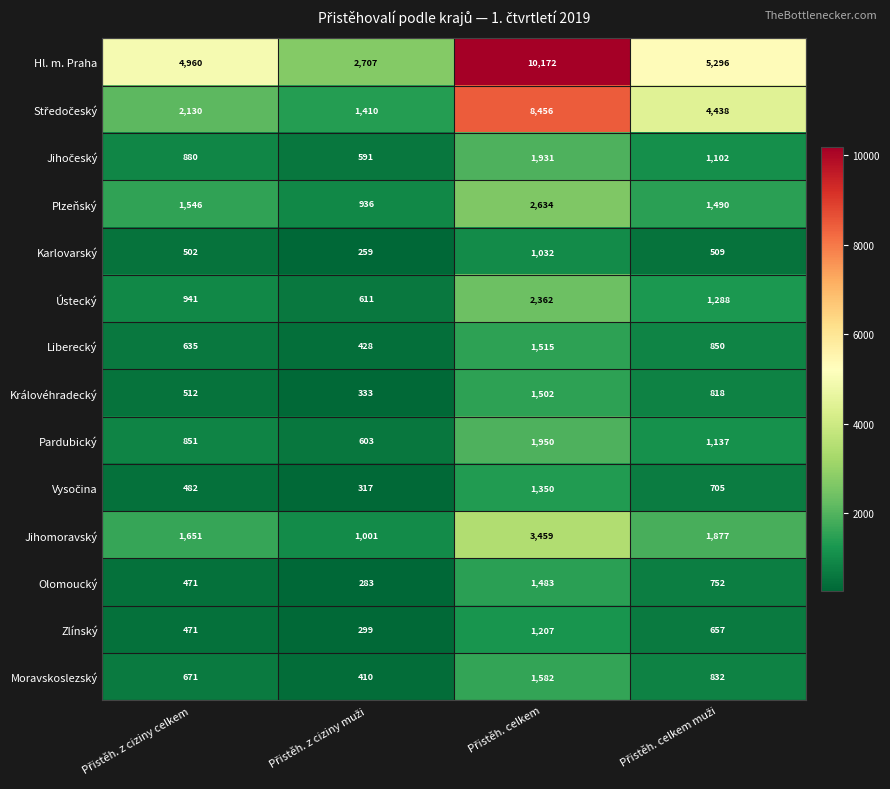

What is the difference between the maximum and minimum values in the Karlovarský series?

773